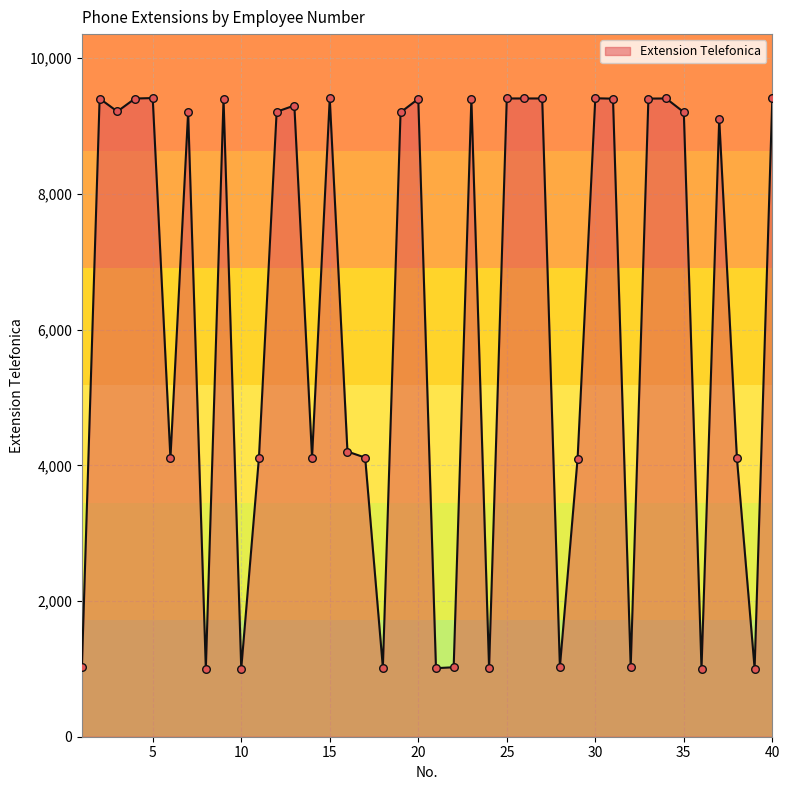

What is the minimum value shown in the chart?

1000